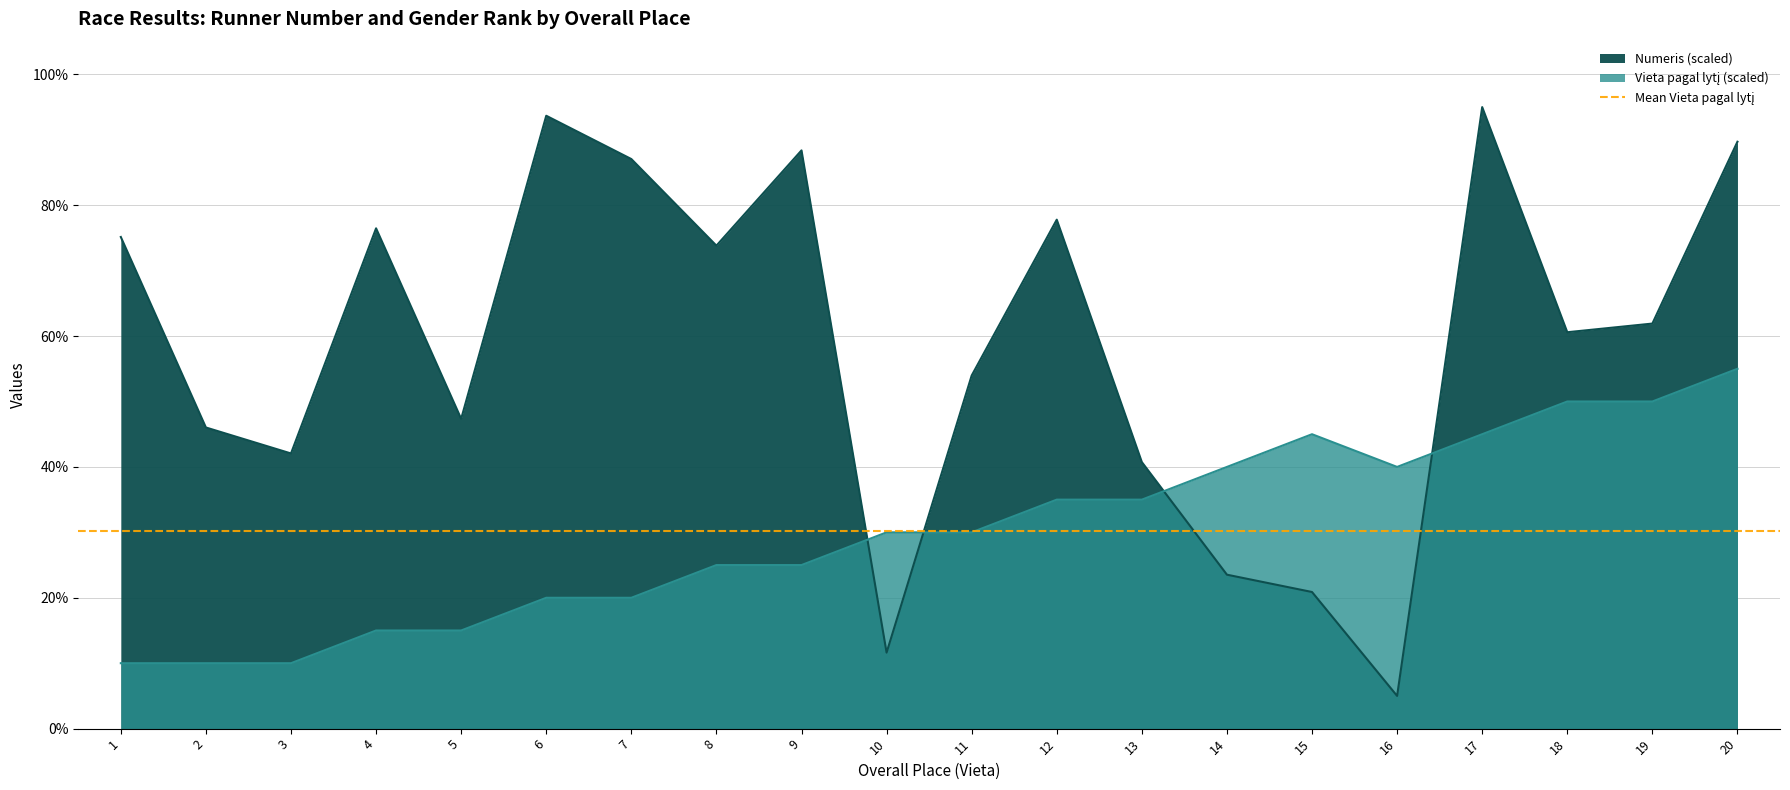

How many categories are shown in the chart?

20